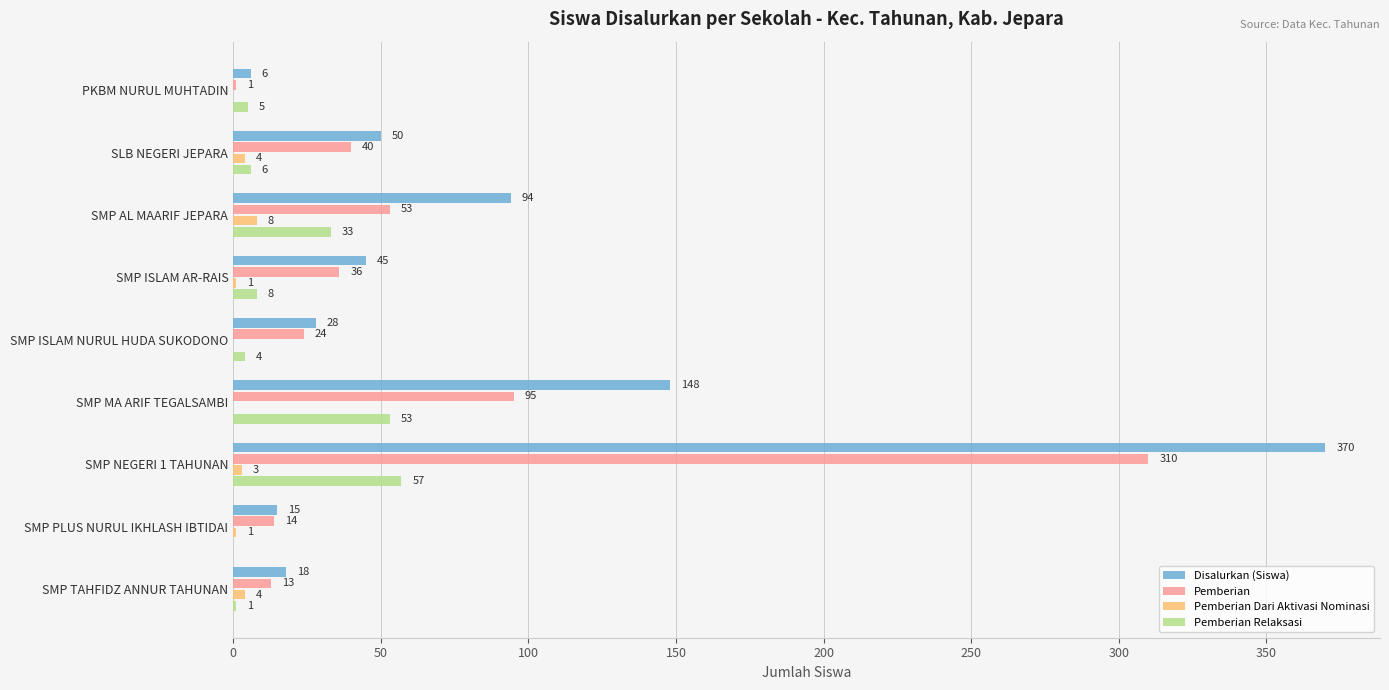

How many categories are shown in the chart?

9